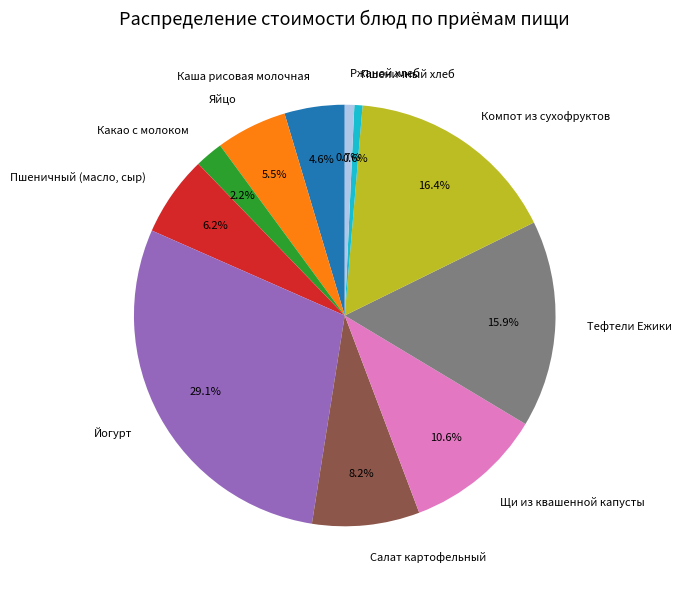

What portion of the pie excludes Какао с молоком?

97.8%